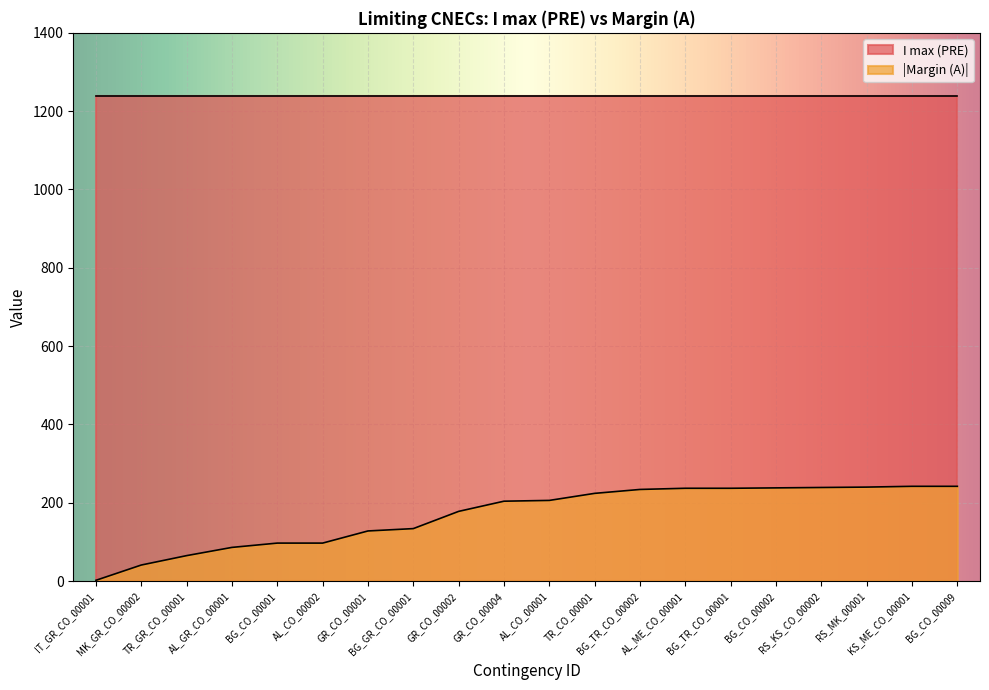

True or false: the data has more than 1 interior local peaks.

False